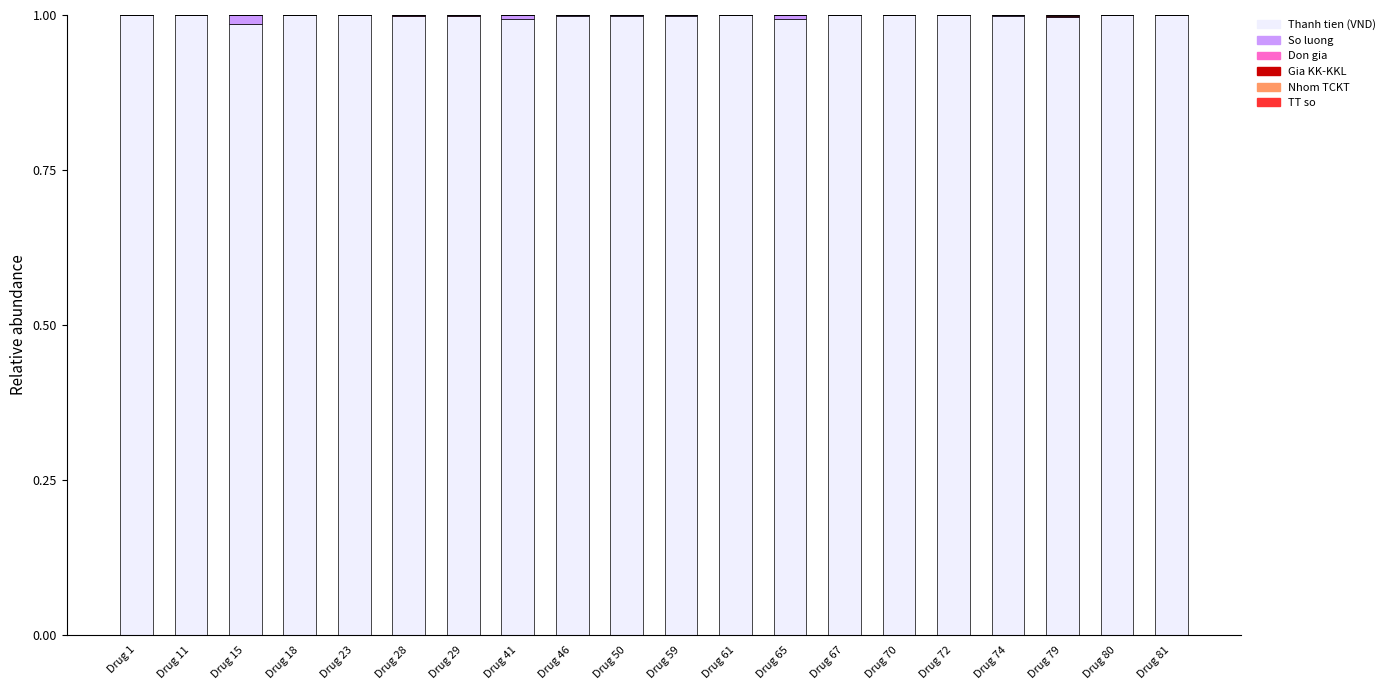

True or false: Thanh tien (VND) has a value of 1.0 at Drug 61.

True